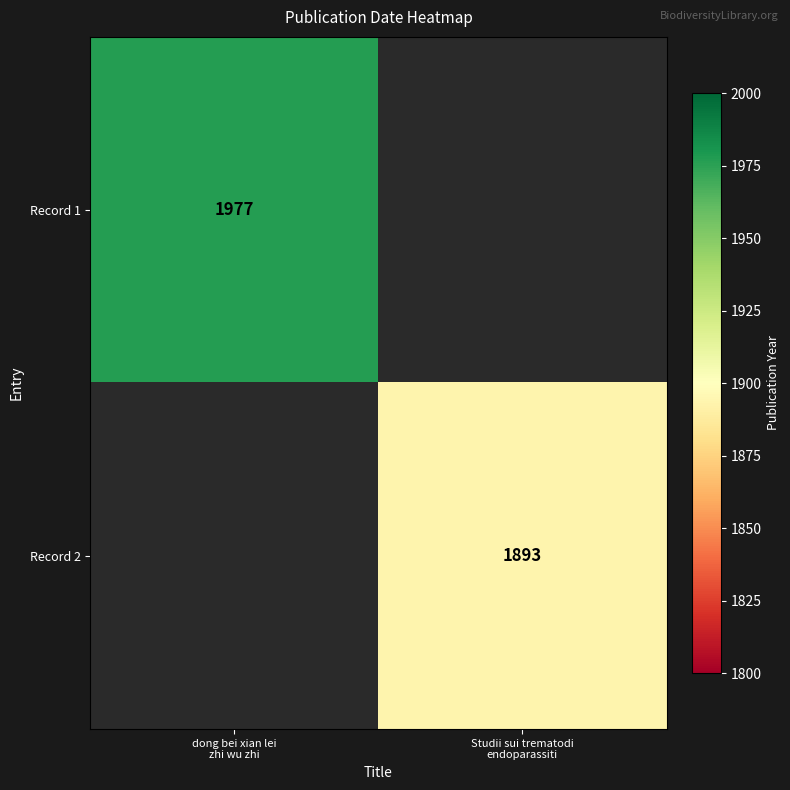

What is the highest value of the Record 1 series?

1977.0